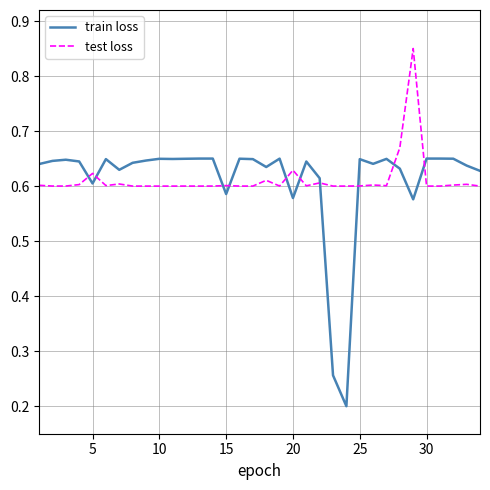

True or false: test loss and train loss cross at least once.

True